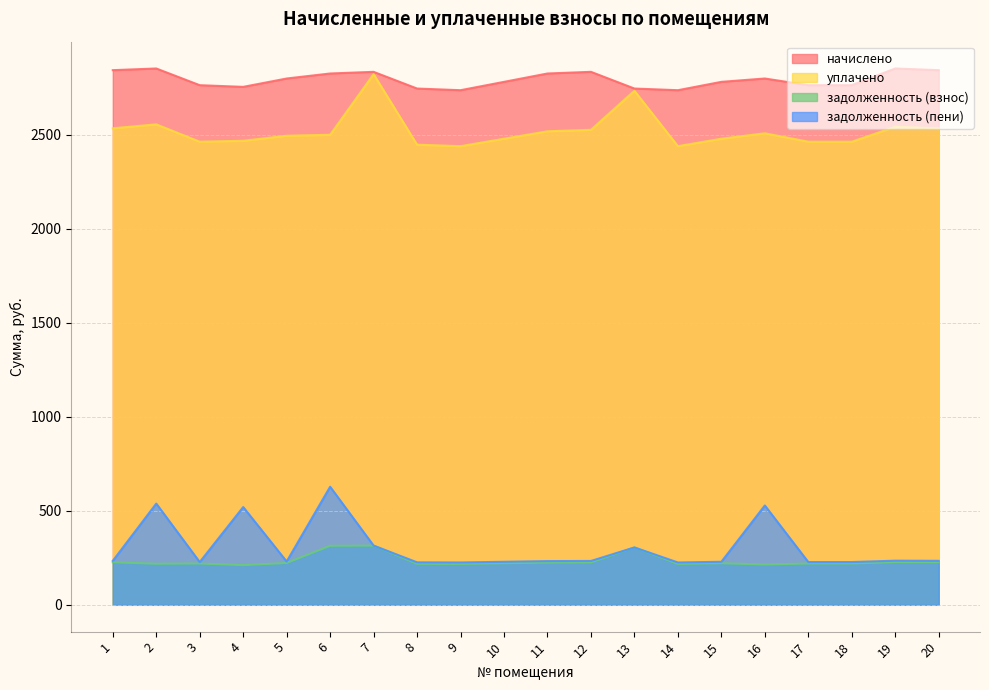

What is the difference between the уплачено values at 6 and 5?

5.0